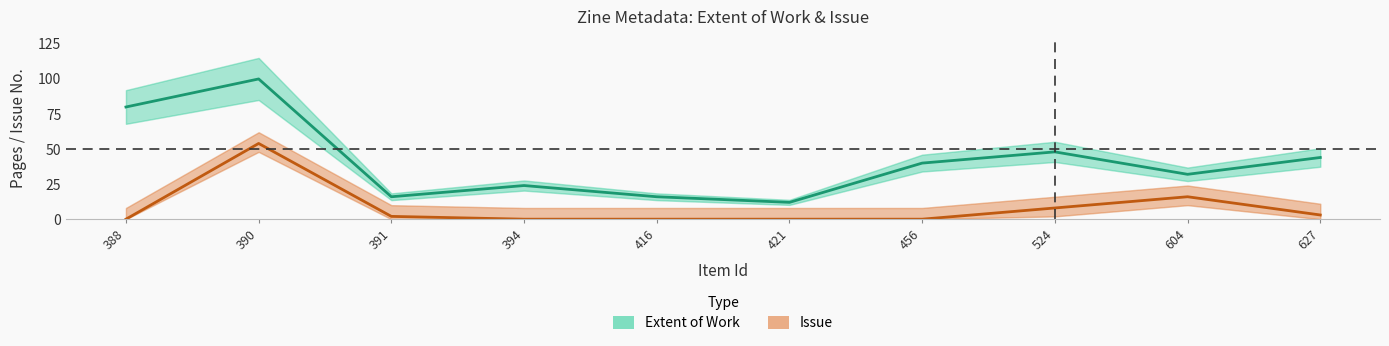

True or false: Issue and Extent of Work cross at least once.

False